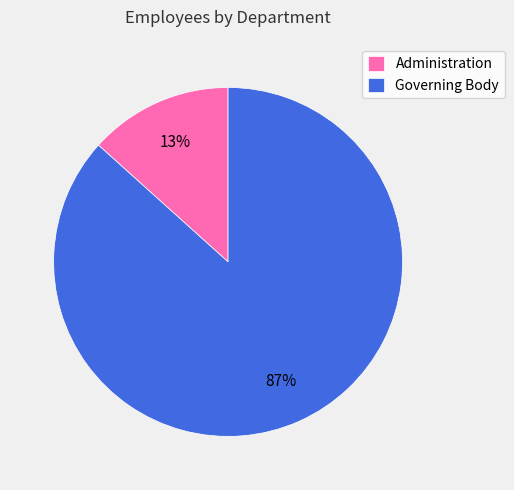

Which category accounts for the majority?

Governing Body